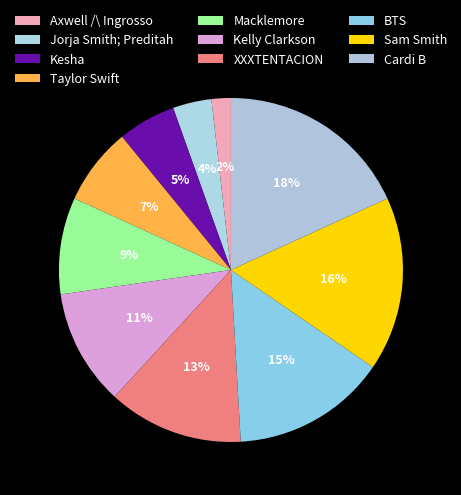

Which slice is the smallest?

Axwell /\ Ingrosso